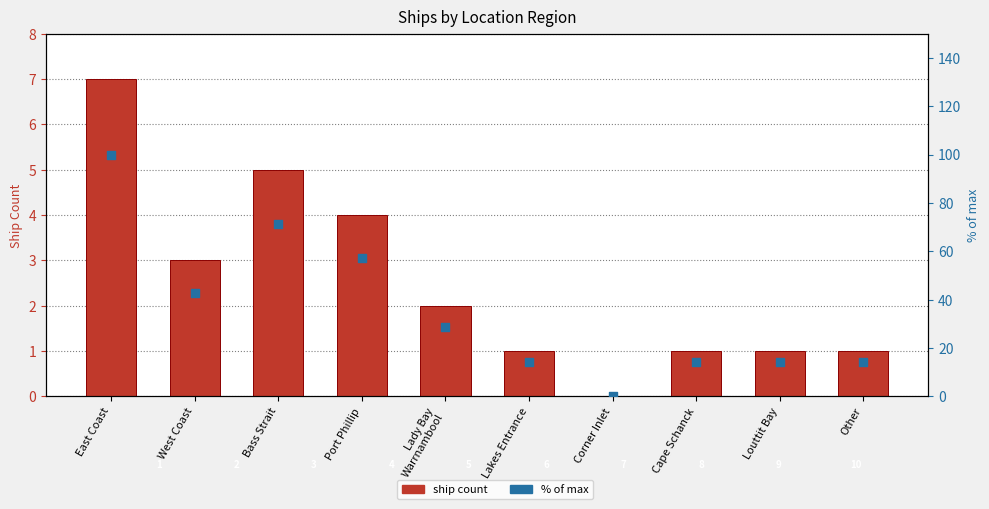

What are all the series names shown in the legend?

ship count, % of max